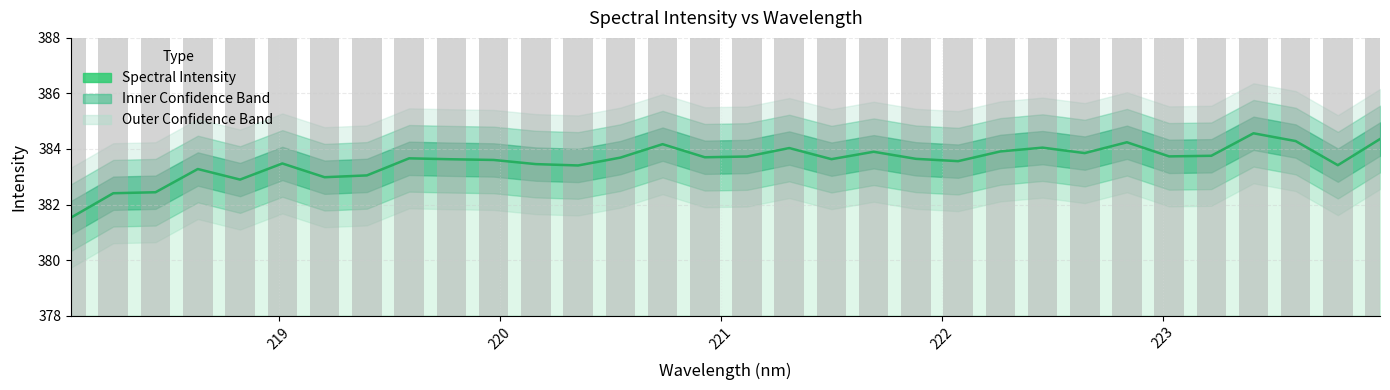

True or false: the data shows 220.0 at 15.

False